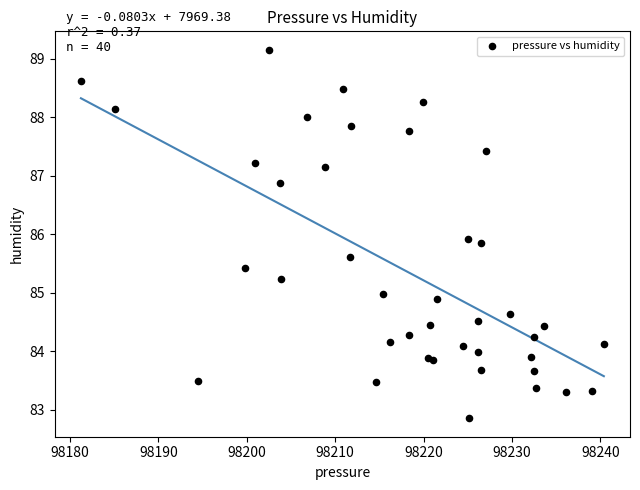

What Y value in the scatter plot is closest to 86?

85.9